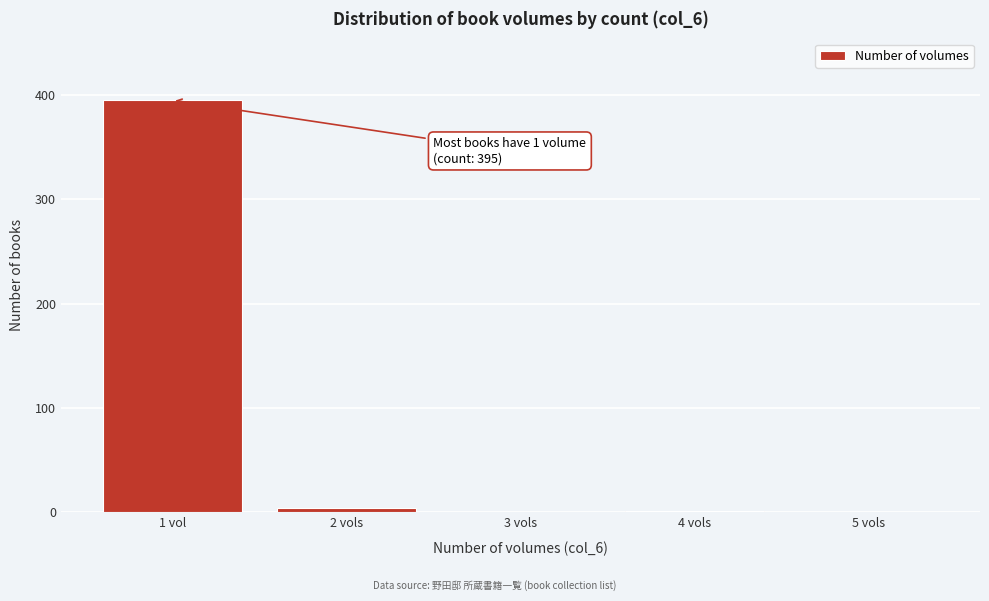

The value at 5 vols is 0. True or false?

True